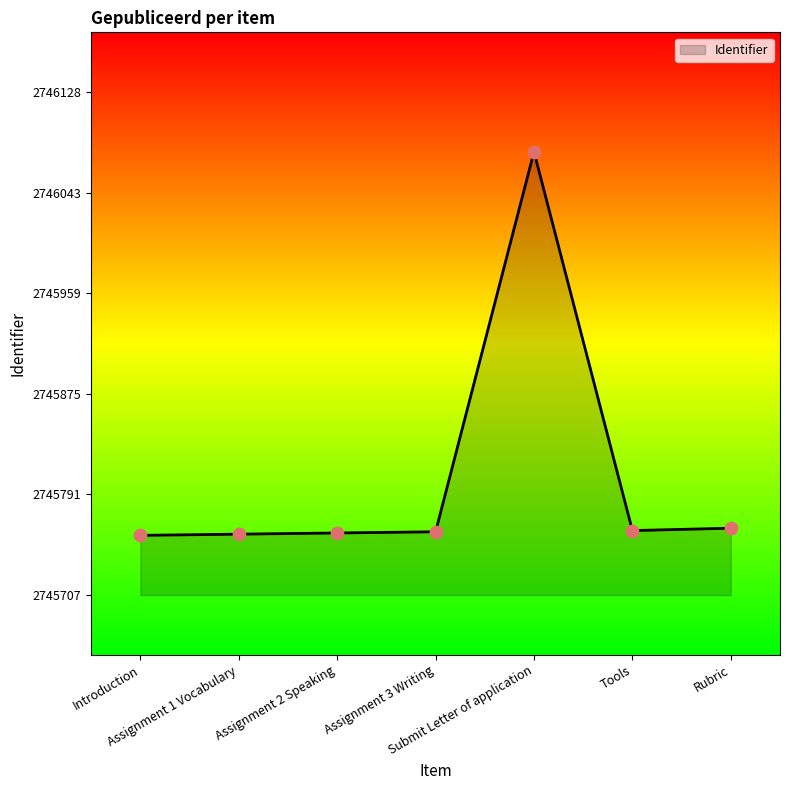

What is the ratio of the value at Tools to the value at Introduction?

1.0